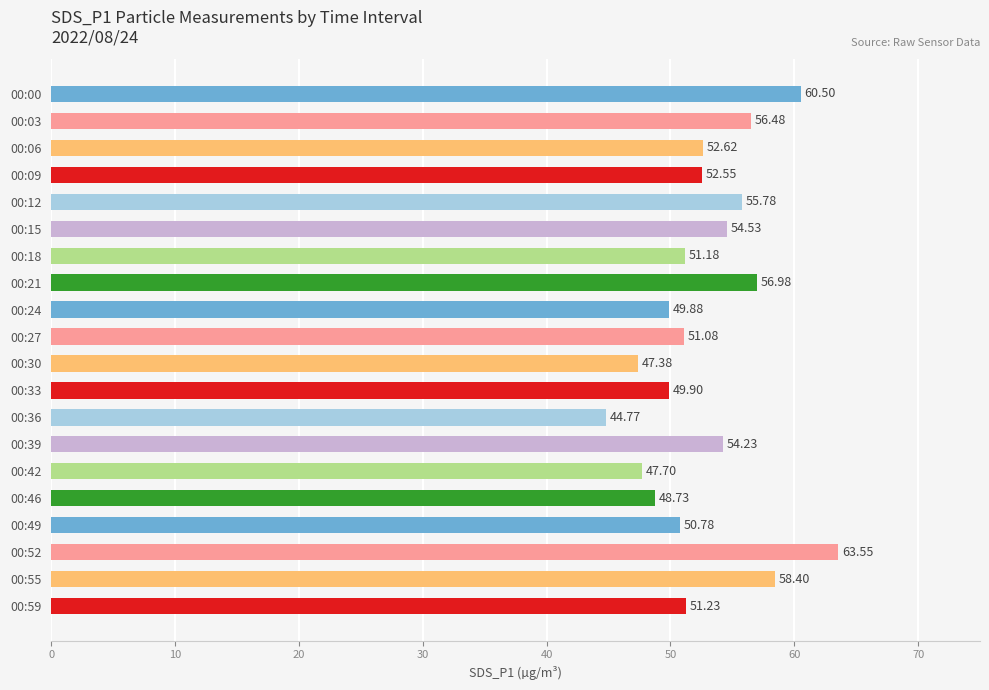

List the labels in order of value, largest first.

00:52, 00:00, 00:55, 00:21, 00:03, 00:12, 00:15, 00:39, 00:06, 00:09, 00:59, 00:18, 00:27, 00:49, 00:33, 00:24, 00:46, 00:42, 00:30, 00:36